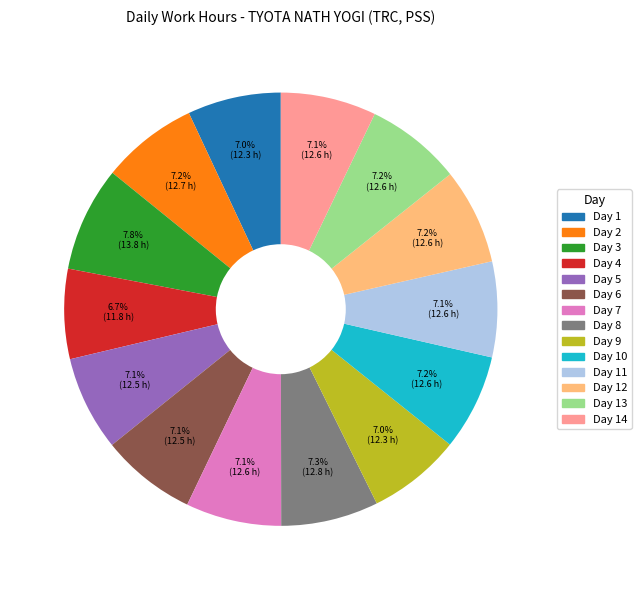

Is there a majority slice in this chart?

No